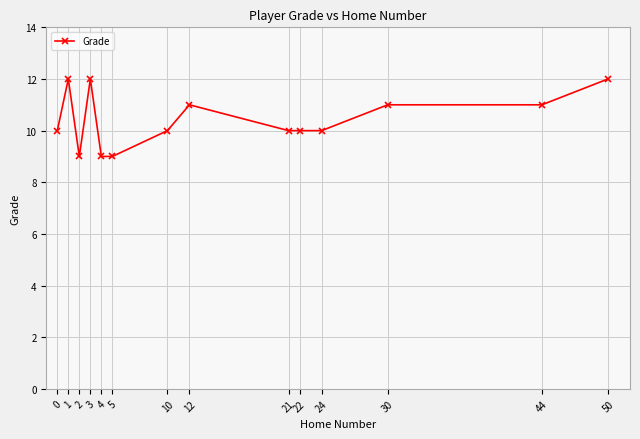

What is the value of the 13th point from the left?

11